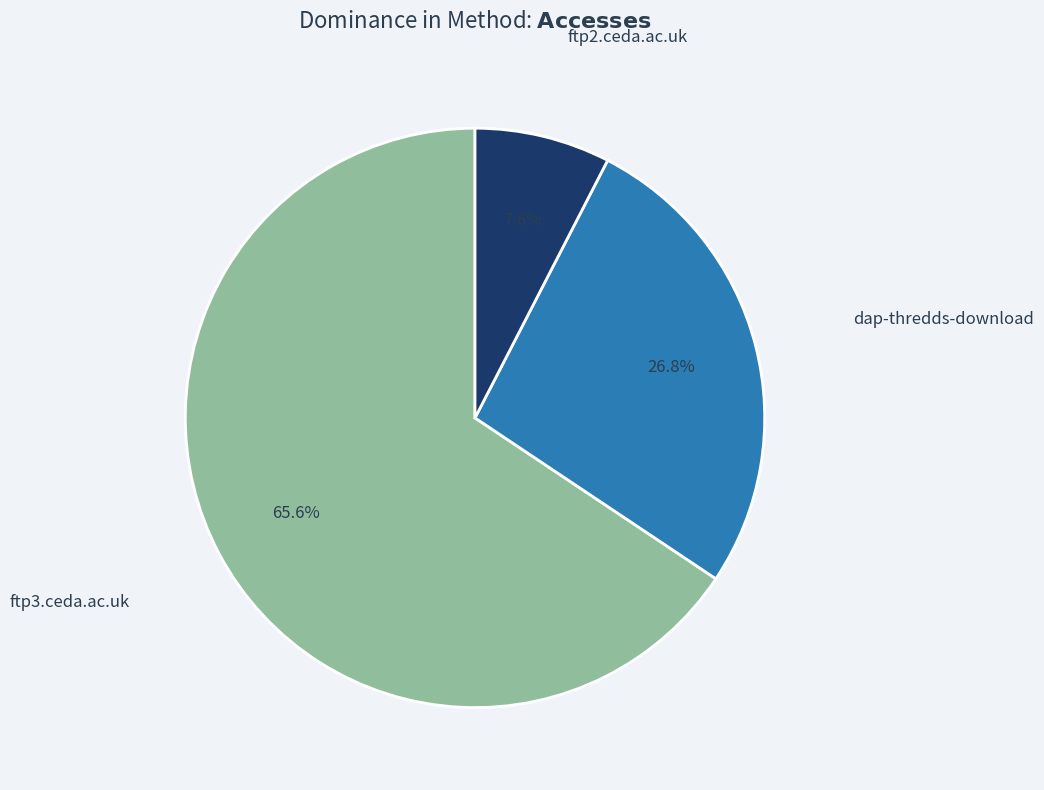

Approximately how many times larger is the value at ftp2.ceda.ac.uk compared to ftp3.ceda.ac.uk?

0.1